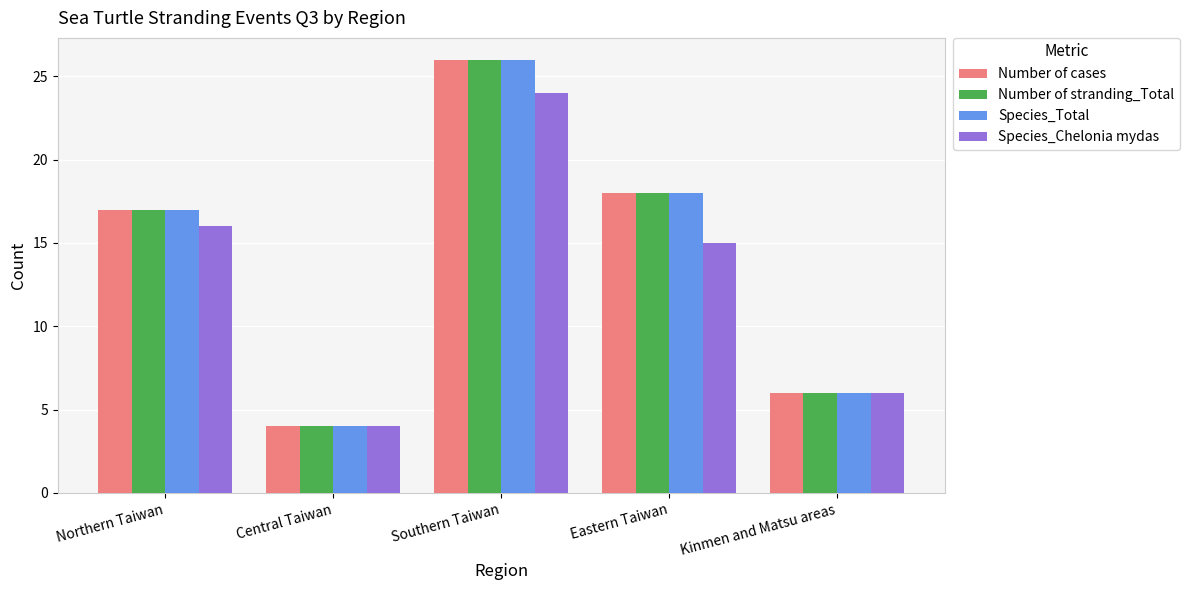

Where does the Species_Chelonia mydas series first go above 15?

Northern Taiwan